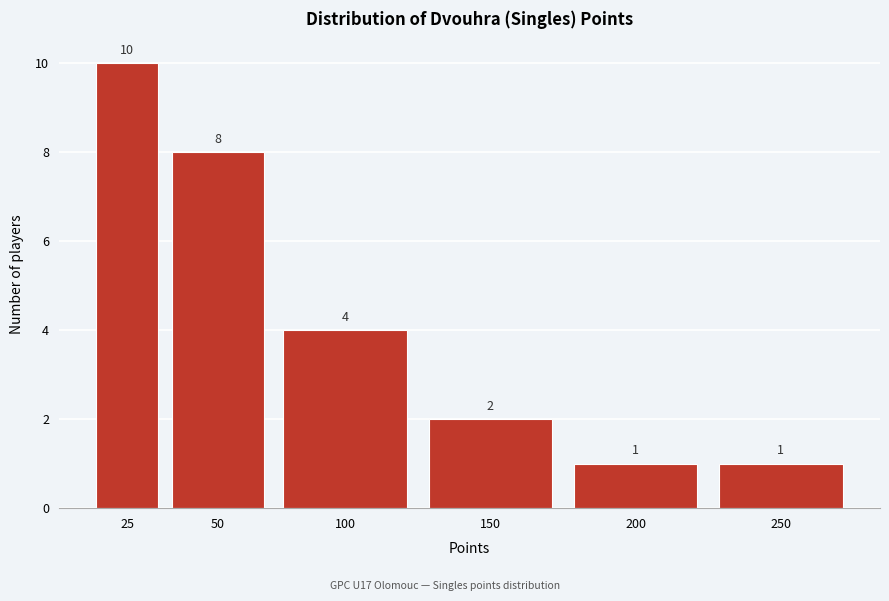

Reading right to left, transcribe all the data shown in this chart.

1	1	2	4	8	10